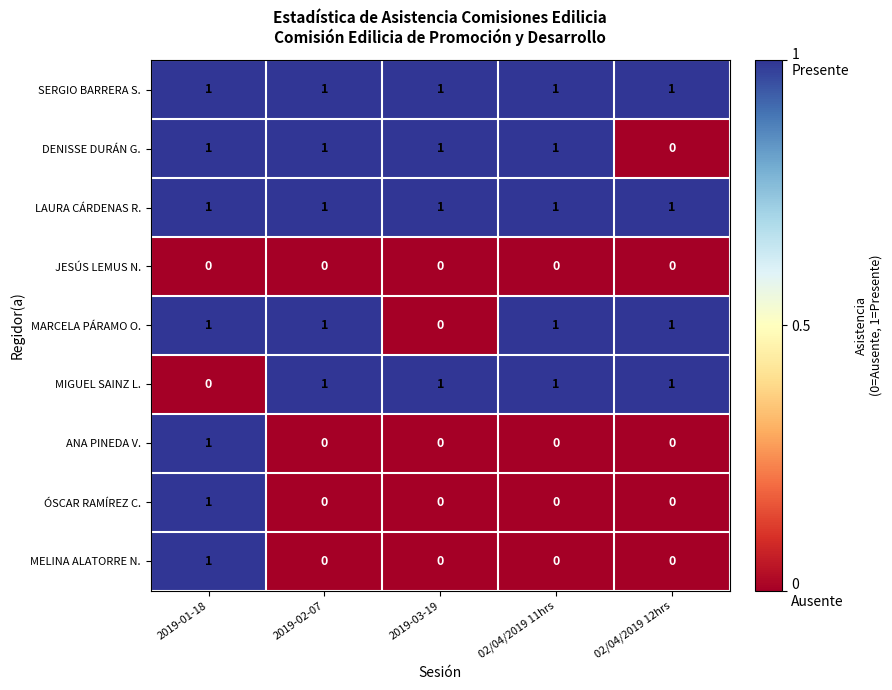

The value of LAURA CÁRDENAS R. at 2019-03-19 is 1. True or false?

True